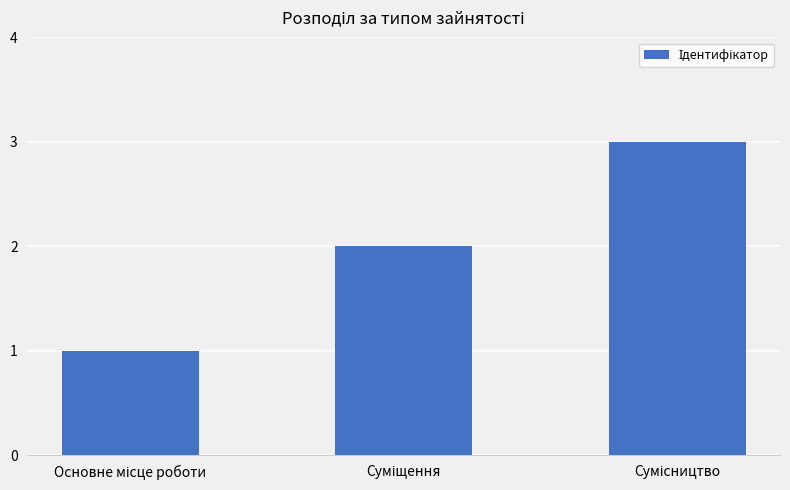

What is the maximum value shown in the chart?

3